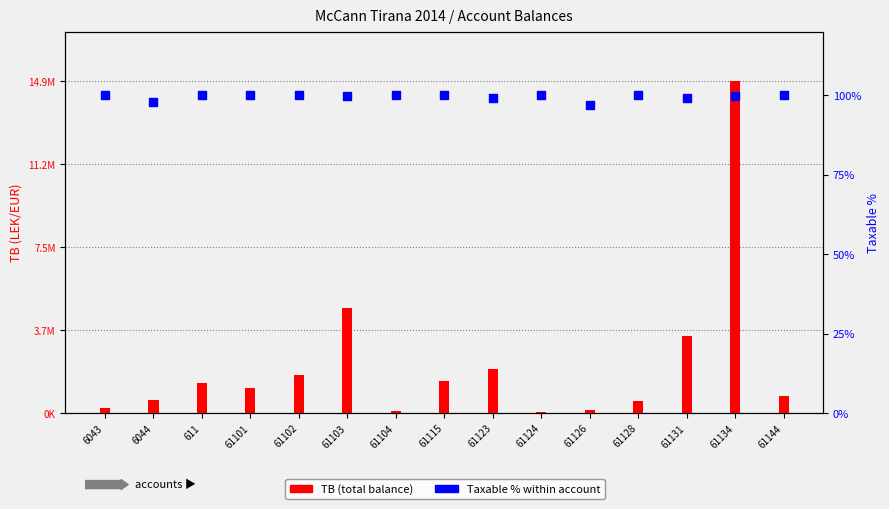

At which category is the sum across all series the highest?

61134